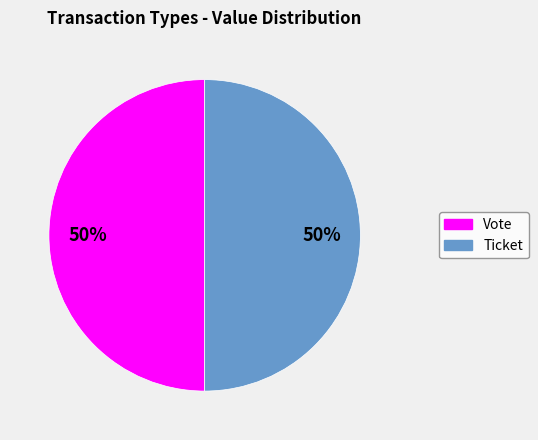

To the nearest percent, what is the combined percentage of Ticket and Vote?

100%